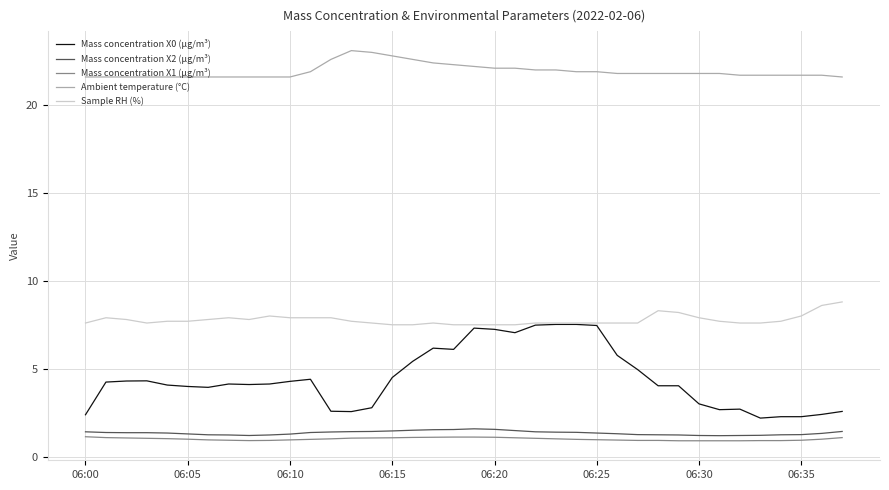

Which series has the largest total across all categories?

Ambient temperature (°C)